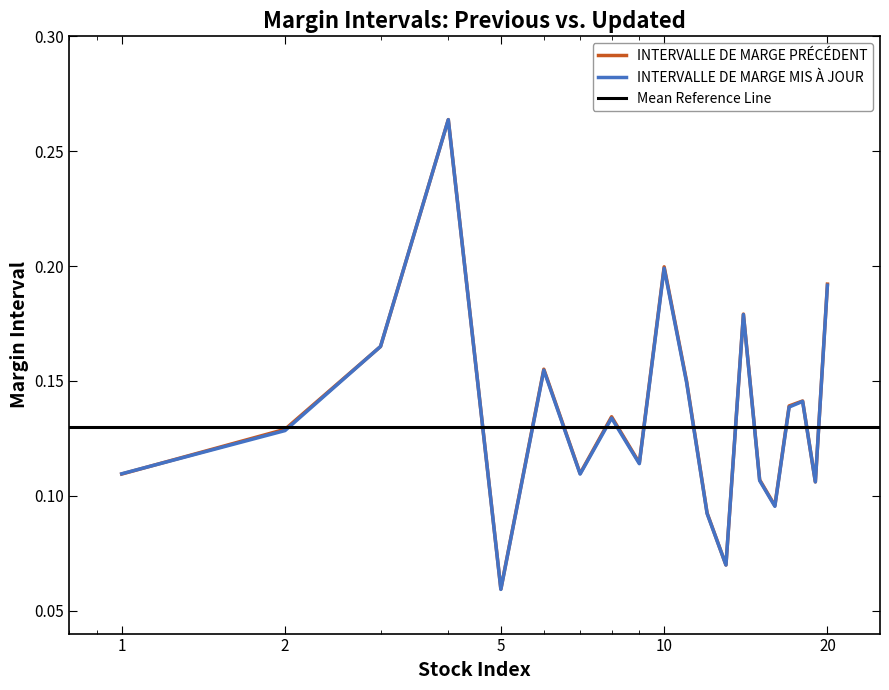

What is the value of the INTERVALLE DE MARGE PRÉCÉDENT point at the 2nd from the left?

0.1